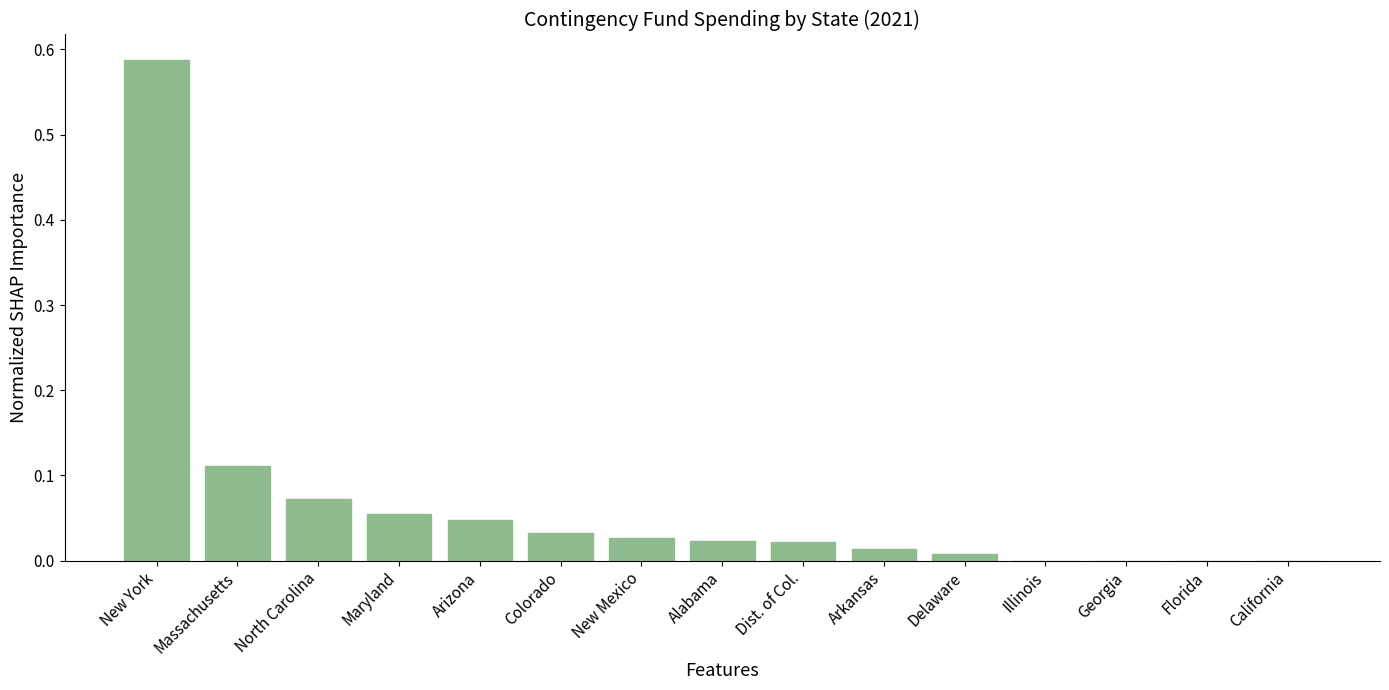

Are the bars horizontal?

No